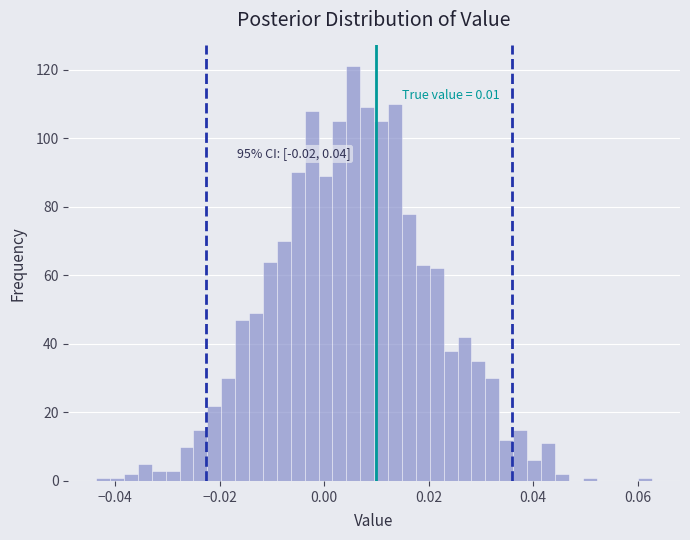

Read against the x-axis, roughly where is the centre of the tallest bar?

0.006